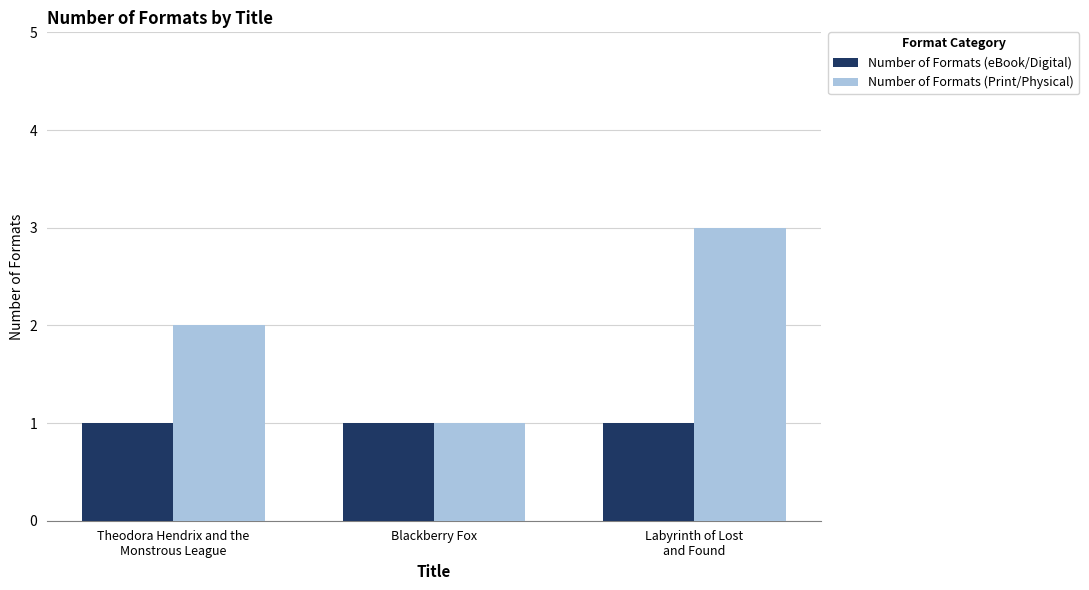

Does the chart contain stacked bars?

No